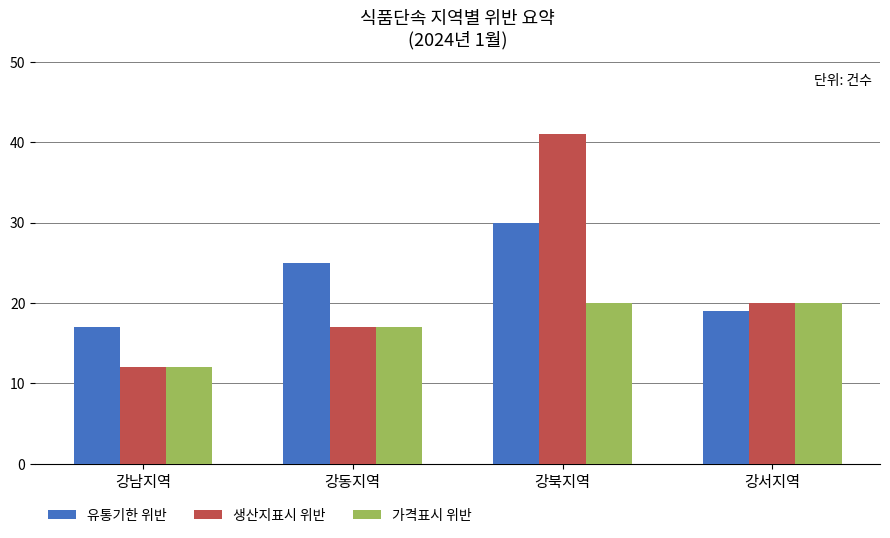

What is the label of the 3rd bar from the left?

강북지역